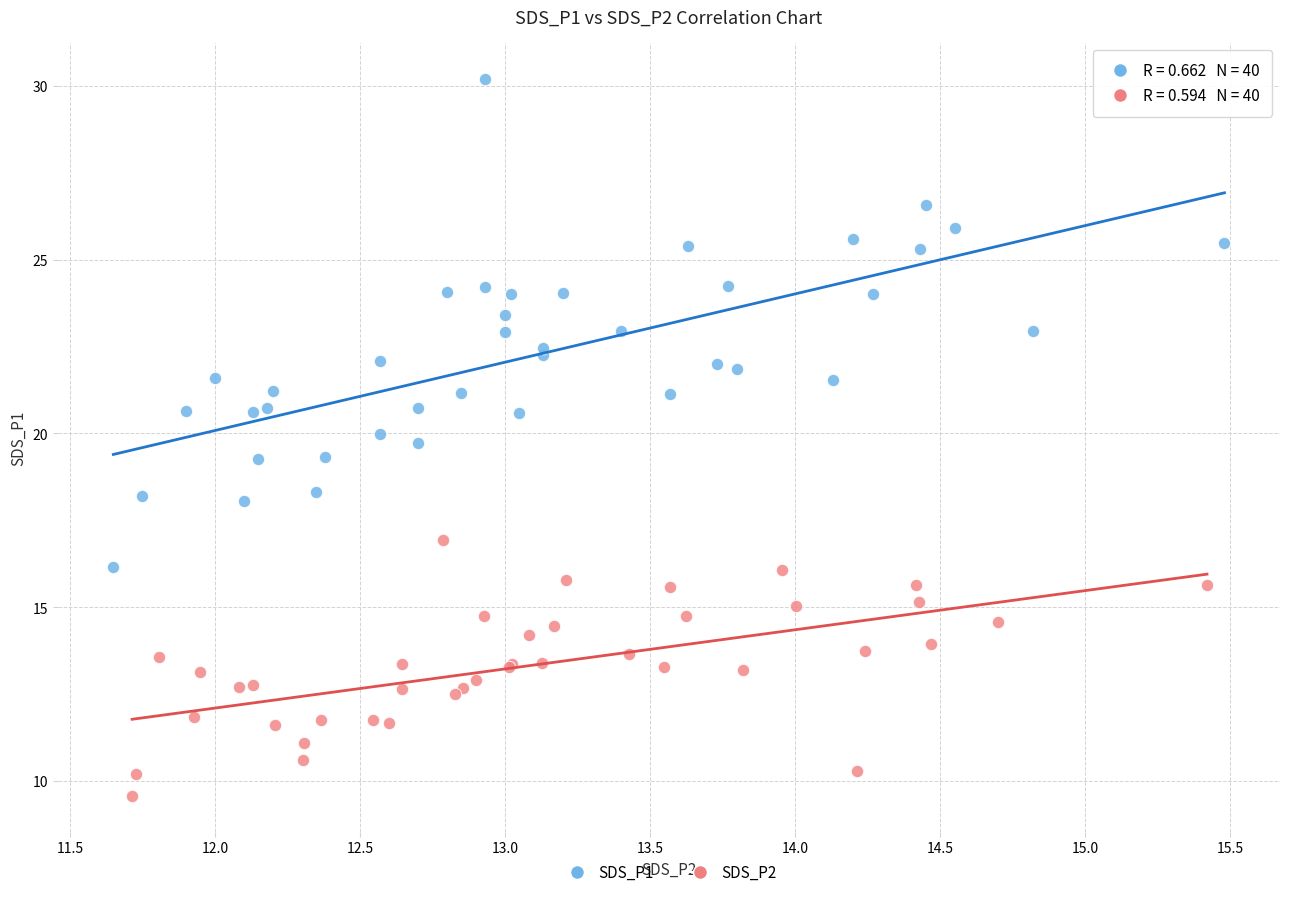

Which series contains the highest Y value?

SDS_P1